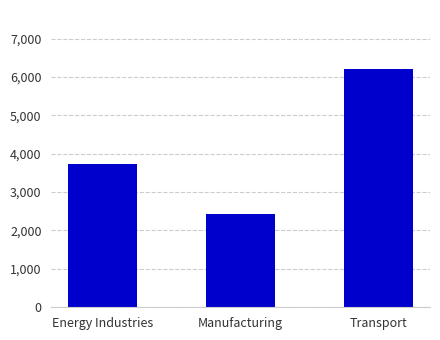

Does the chart contain any negative values?

No